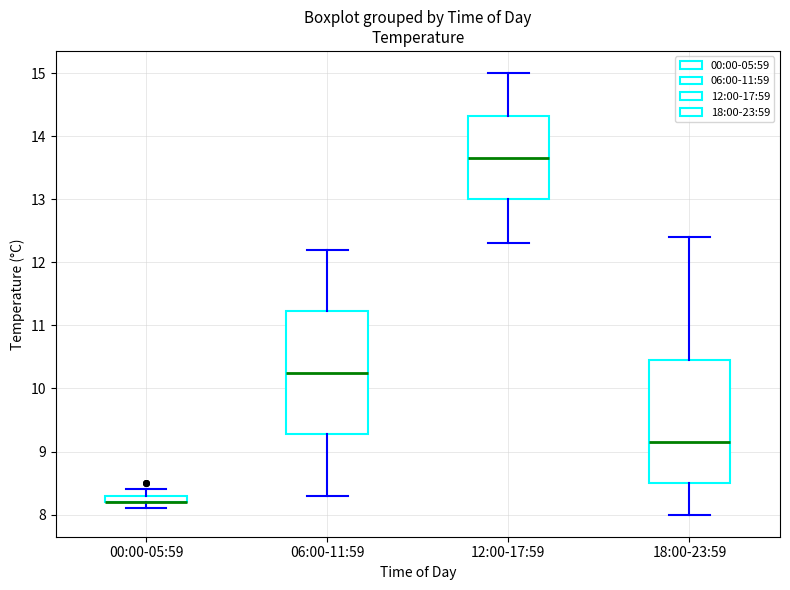

Where is the upper edge of the box for 00:00-05:59 on the y-axis? The values are not printed on the chart, so give them approximately, as read against the axis.

8.3